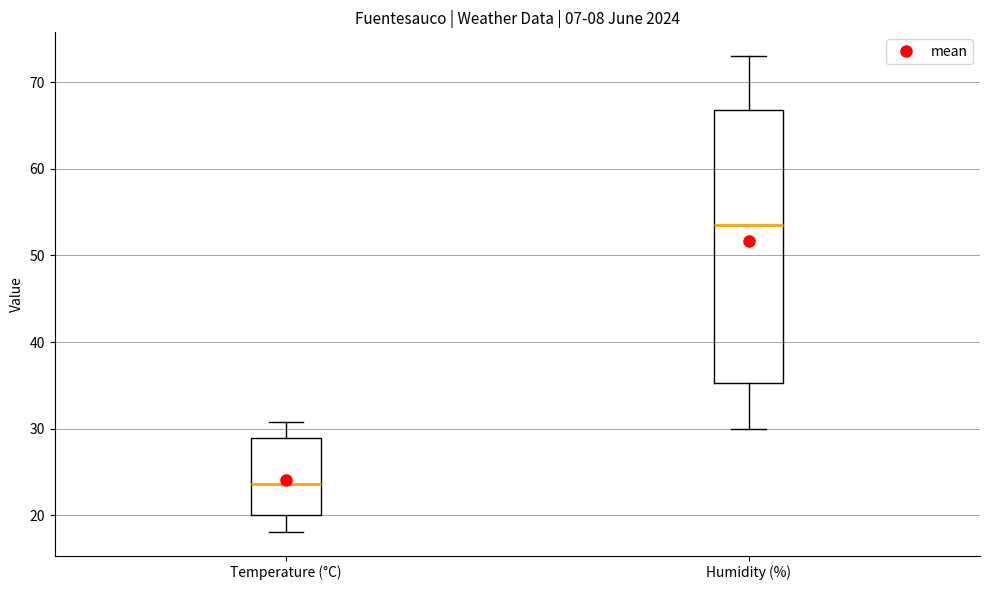

Reading left to right, transcribe this box plot: for each box, give where its median line is, the range the box spans, and where its two whiskers end, as read against the y-axis. The values are not printed on the chart, so give them approximately, as read against the axis.

Temperature (°C): median 24, box 20 to 29, whiskers 18 to 31
Humidity (%): median 54, box 35 to 67, whiskers 30 to 73